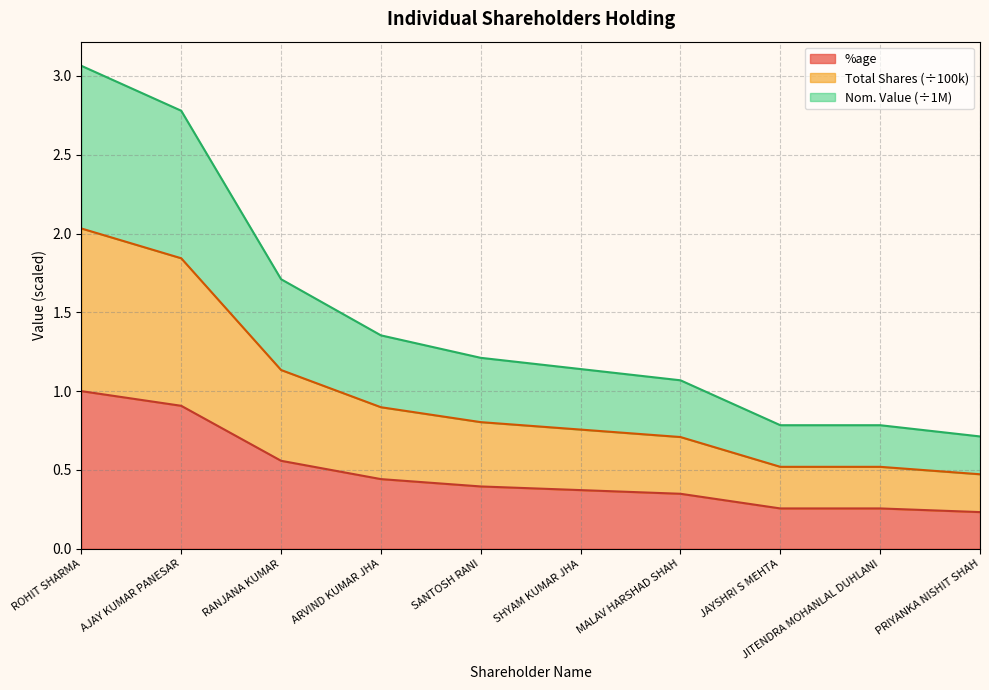

What is the smallest value displayed?

0.2